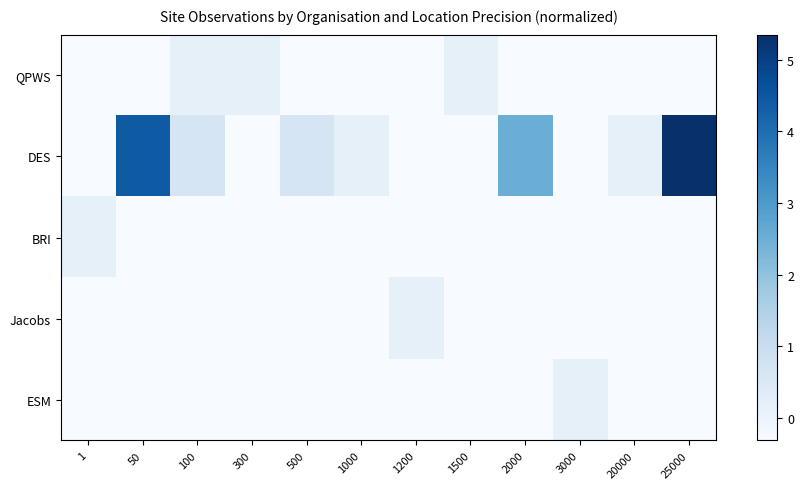

Count the number of categories in the chart.

12